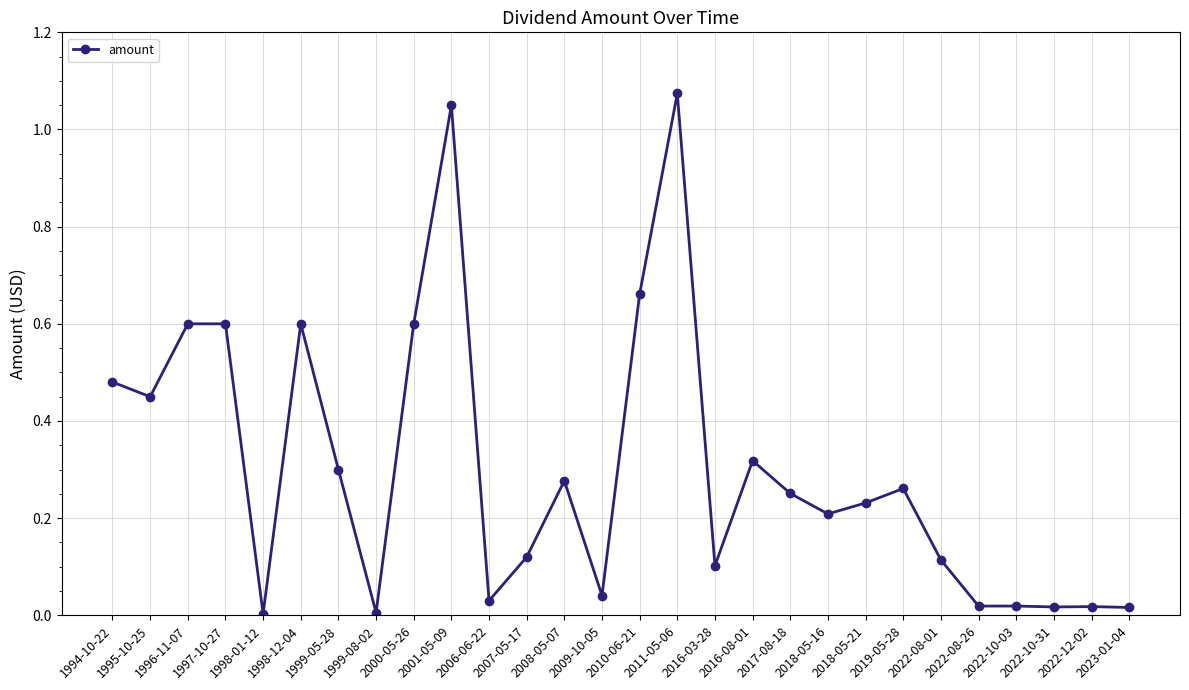

What is the sum of the values at 2016-08-01 and 1996-11-07?

0.9